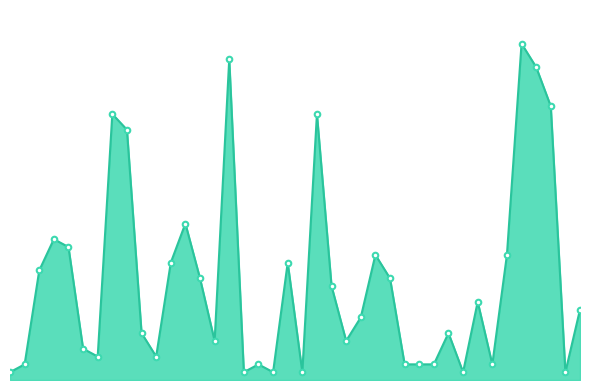

Where is the first local minimum?

7